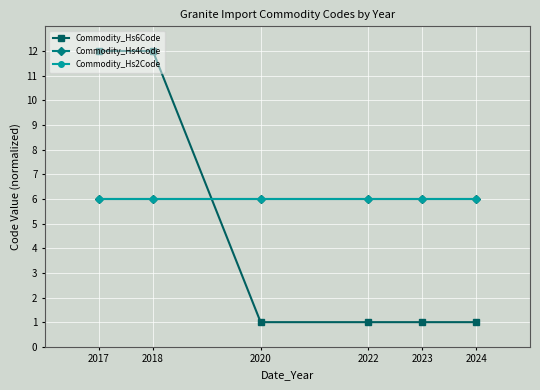

Is this an area chart (filled region under the line)?

No